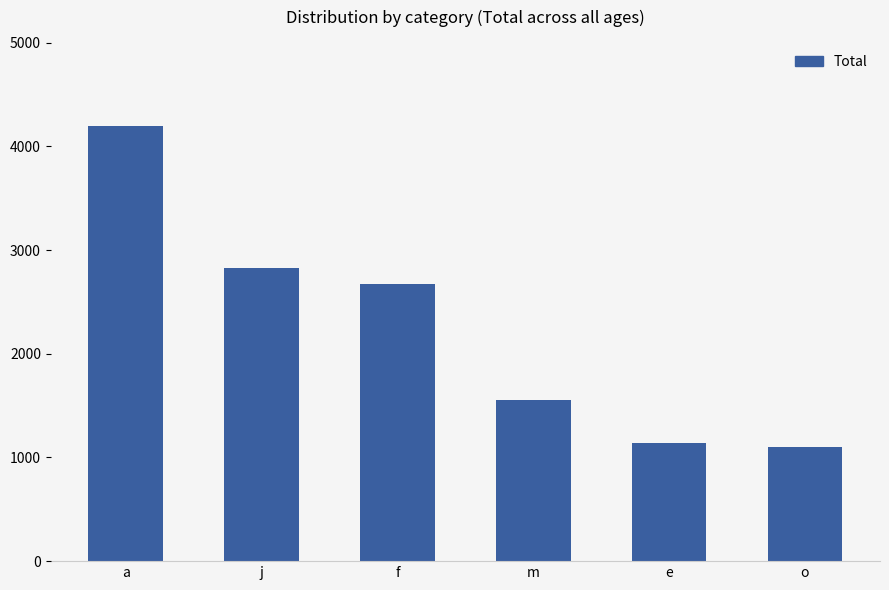

Read the value at e.

1136